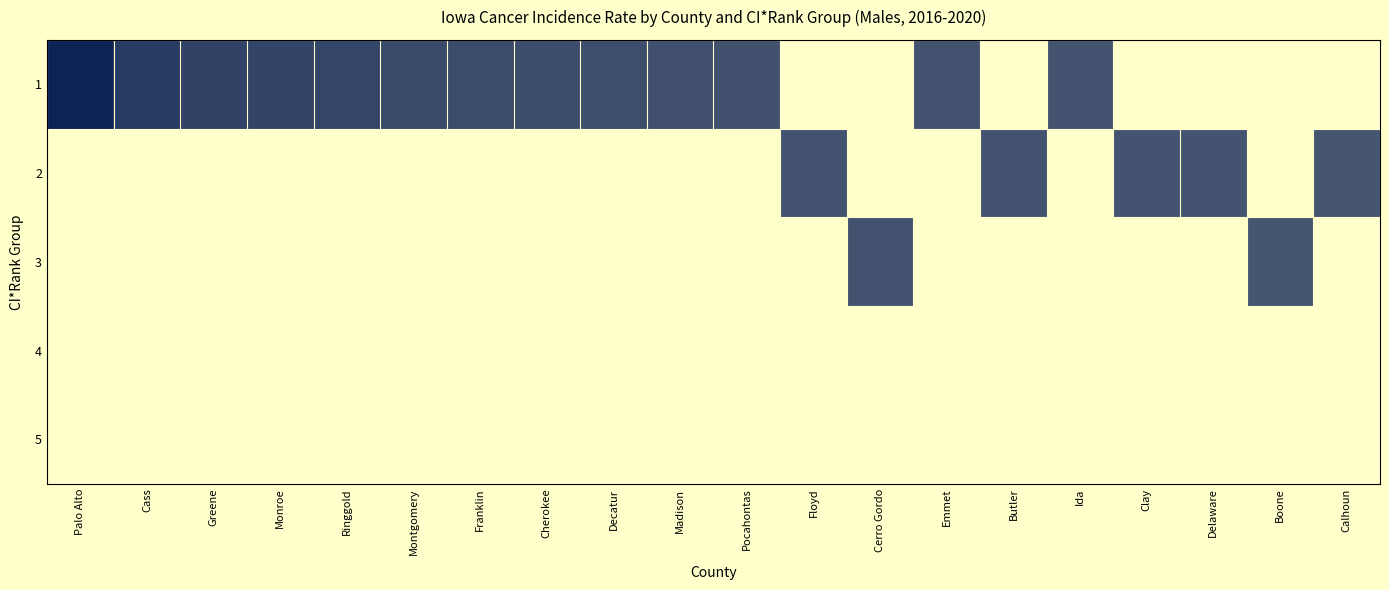

Reading left to right, what are all the values shown in this chart?

1: Palo Alto=762.0	Cass=675.2	Greene=646.3	Monroe=641.5	Ringgold=638.7	Montgomery=623.0	Franklin=615.7	Cherokee=612.7	Decatur=610.1	Madison=599.2	Pocahontas=596.6	Floyd=0.0	Cerro Gordo=0.0	Emmet=590.7	Butler=0.0	Ida=587.8	Clay=0.0	Delaware=0.0	Boone=0.0	Calhoun=0.0
2: Palo Alto=0.0	Cass=0.0	Greene=0.0	Monroe=0.0	Ringgold=0.0	Montgomery=0.0	Franklin=0.0	Cherokee=0.0	Decatur=0.0	Madison=0.0	Pocahontas=0.0	Floyd=595.2	Cerro Gordo=0.0	Emmet=0.0	Butler=589.8	Ida=0.0	Clay=587.3	Delaware=587.3	Boone=0.0	Calhoun=580.0
3: Palo Alto=0.0	Cass=0.0	Greene=0.0	Monroe=0.0	Ringgold=0.0	Montgomery=0.0	Franklin=0.0	Cherokee=0.0	Decatur=0.0	Madison=0.0	Pocahontas=0.0	Floyd=0.0	Cerro Gordo=593.1	Emmet=0.0	Butler=0.0	Ida=0.0	Clay=0.0	Delaware=0.0	Boone=581.3	Calhoun=0.0
4: Palo Alto=0.0	Cass=0.0	Greene=0.0	Monroe=0.0	Ringgold=0.0	Montgomery=0.0	Franklin=0.0	Cherokee=0.0	Decatur=0.0	Madison=0.0	Pocahontas=0.0	Floyd=0.0	Cerro Gordo=0.0	Emmet=0.0	Butler=0.0	Ida=0.0	Clay=0.0	Delaware=0.0	Boone=0.0	Calhoun=0.0
5: Palo Alto=0.0	Cass=0.0	Greene=0.0	Monroe=0.0	Ringgold=0.0	Montgomery=0.0	Franklin=0.0	Cherokee=0.0	Decatur=0.0	Madison=0.0	Pocahontas=0.0	Floyd=0.0	Cerro Gordo=0.0	Emmet=0.0	Butler=0.0	Ida=0.0	Clay=0.0	Delaware=0.0	Boone=0.0	Calhoun=0.0